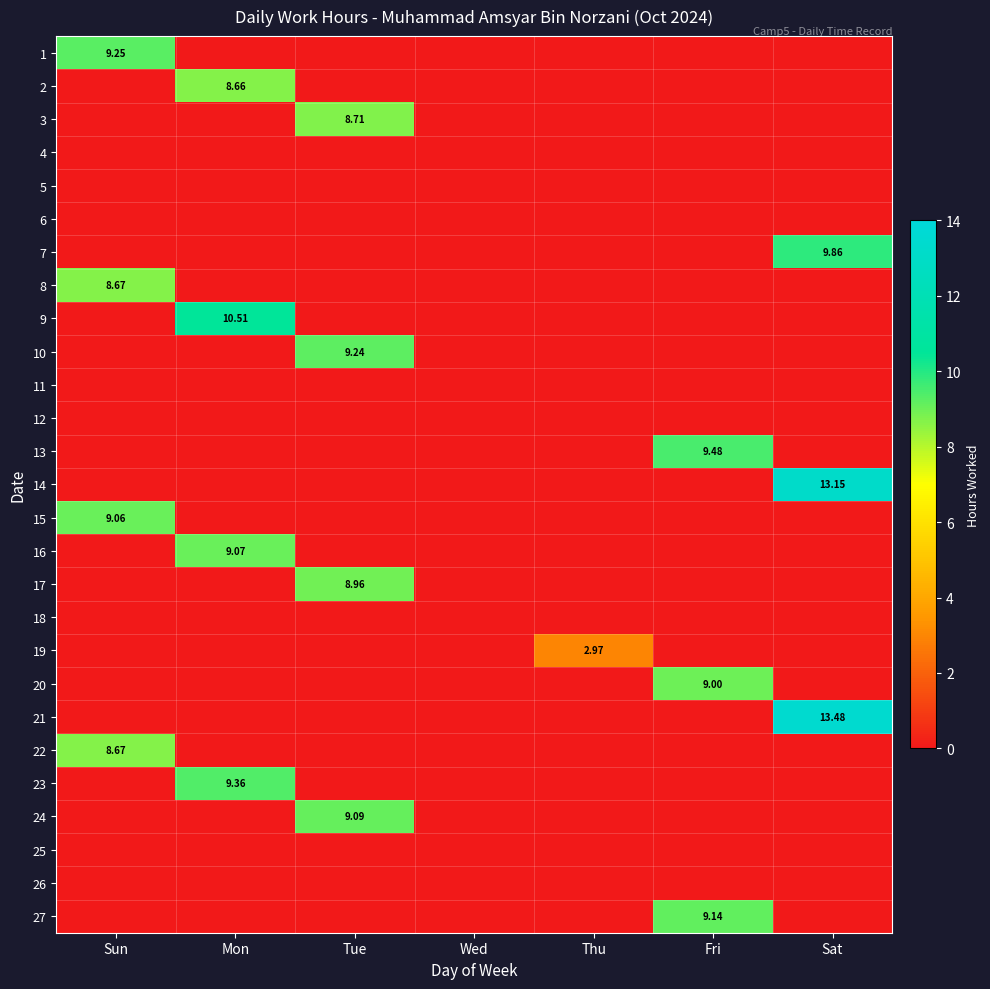

Which label corresponds to the largest value in the chart?

Sat